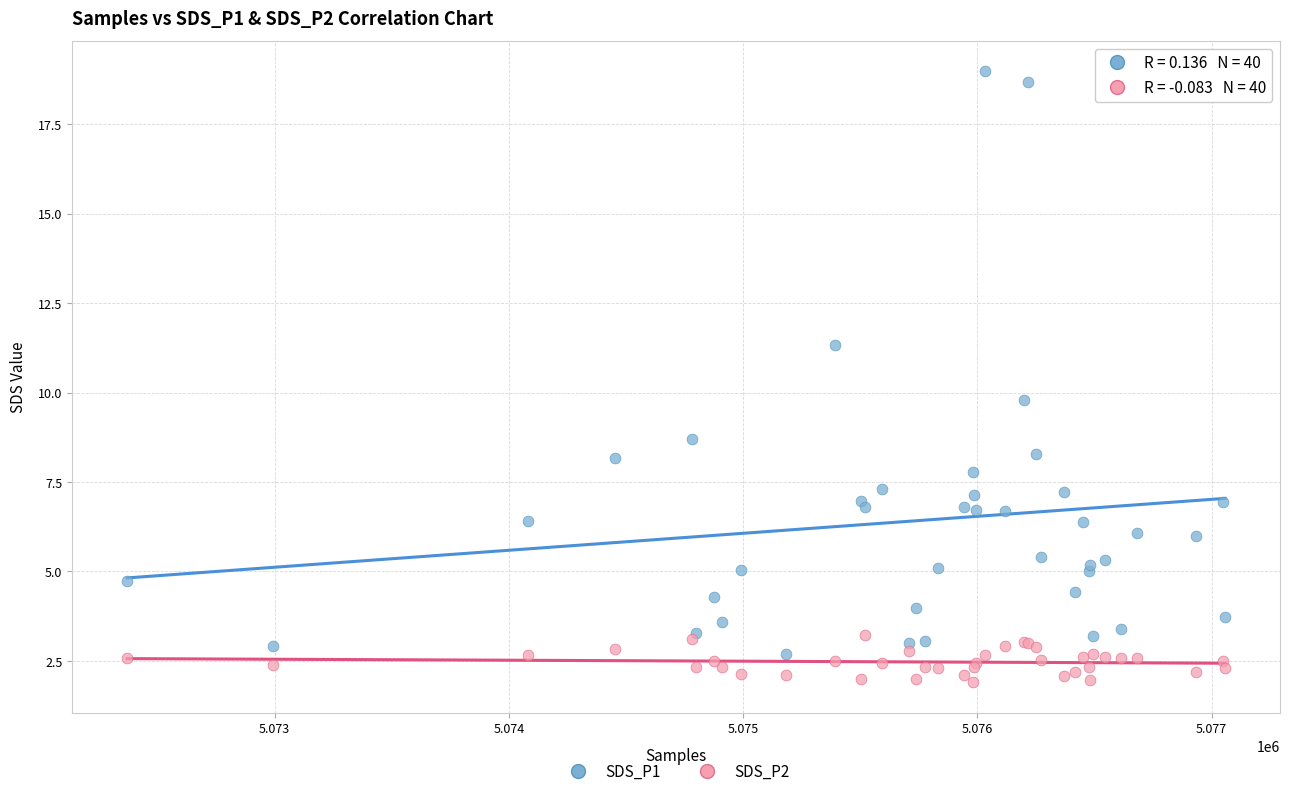

What are all the series names shown in the legend?

SDS_P1, SDS_P2